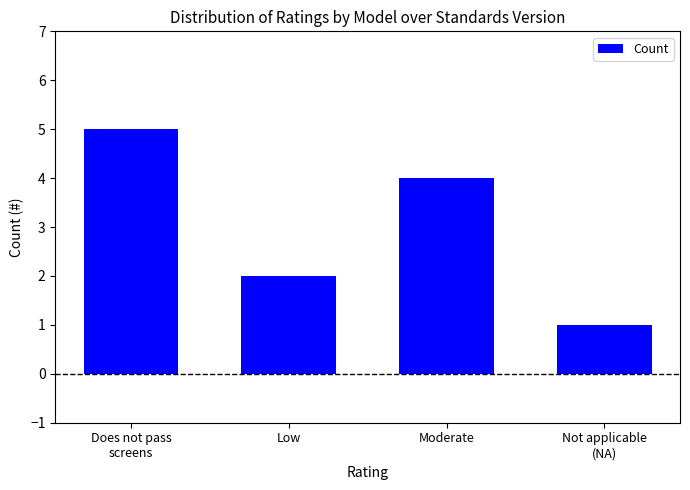

Where is the data nearest to the value 3?

Low